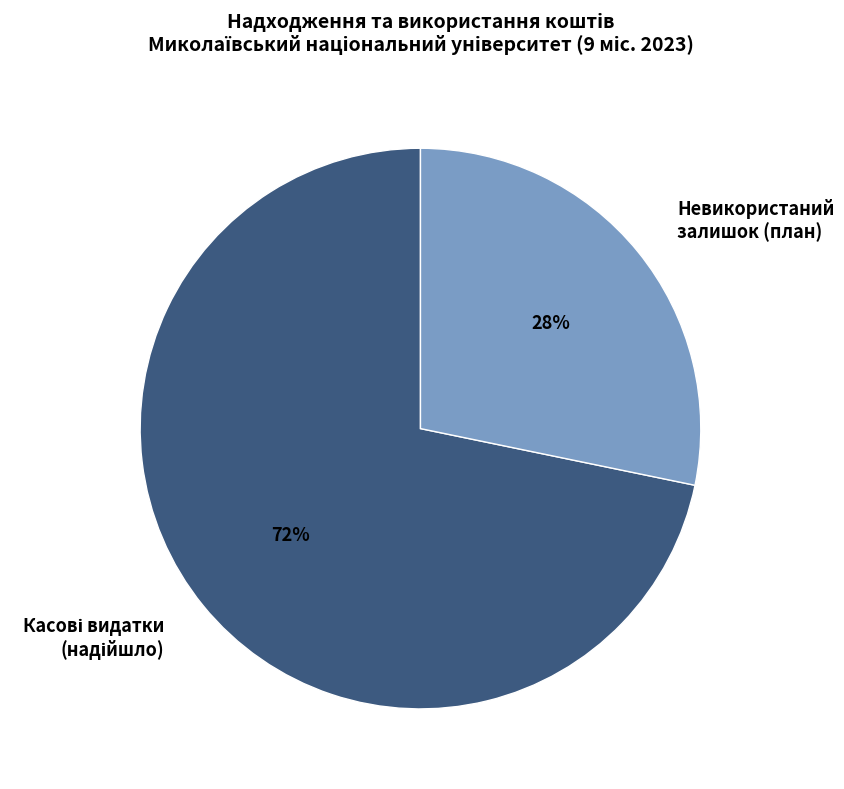

To the nearest percent, what is the difference between the largest and smallest slice percentages?

44%